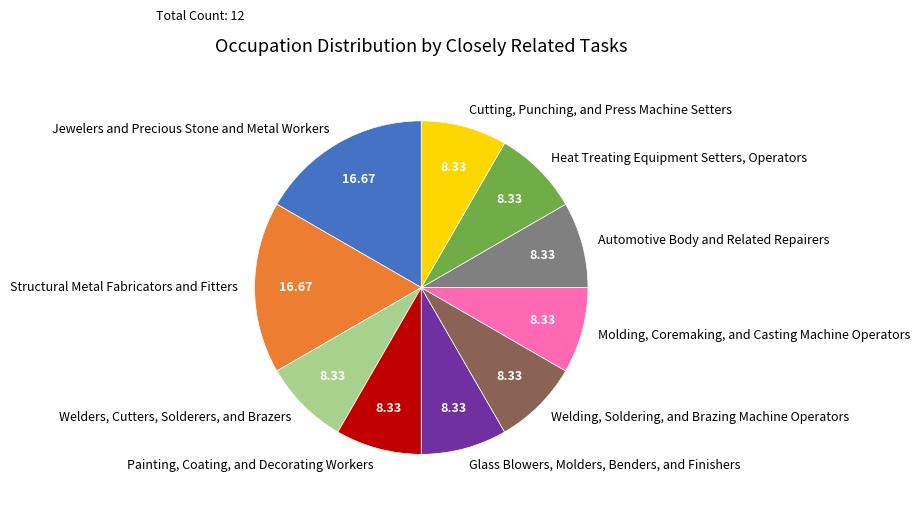

The Automotive Body and Related Repairers slice represents 16% of the pie. True or false?

False